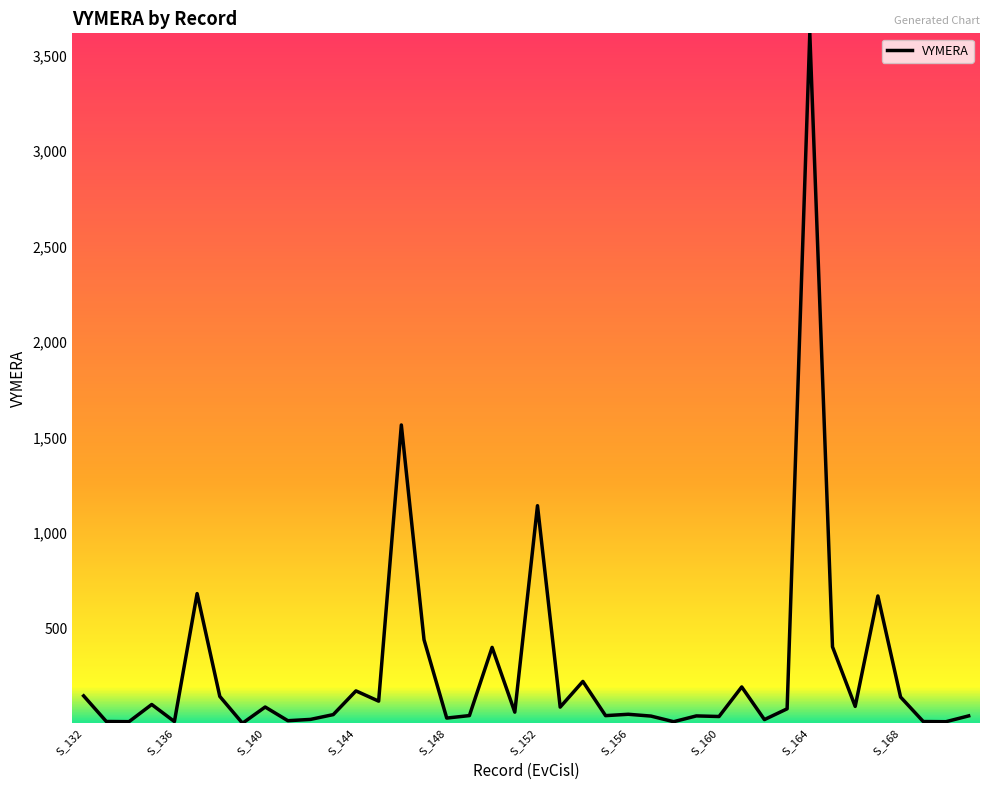

What is the maximum value shown in the chart?

3616.3